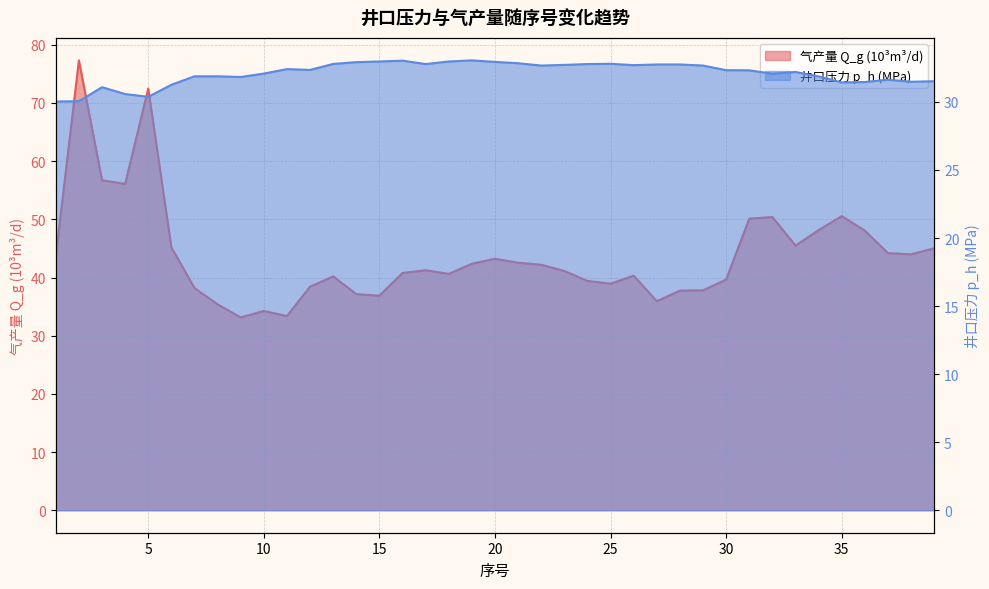

Rank the series by their maximum value, from lowest to highest.

井口压力 p_h (MPa), 气产量 Q_g (10³m³/d)